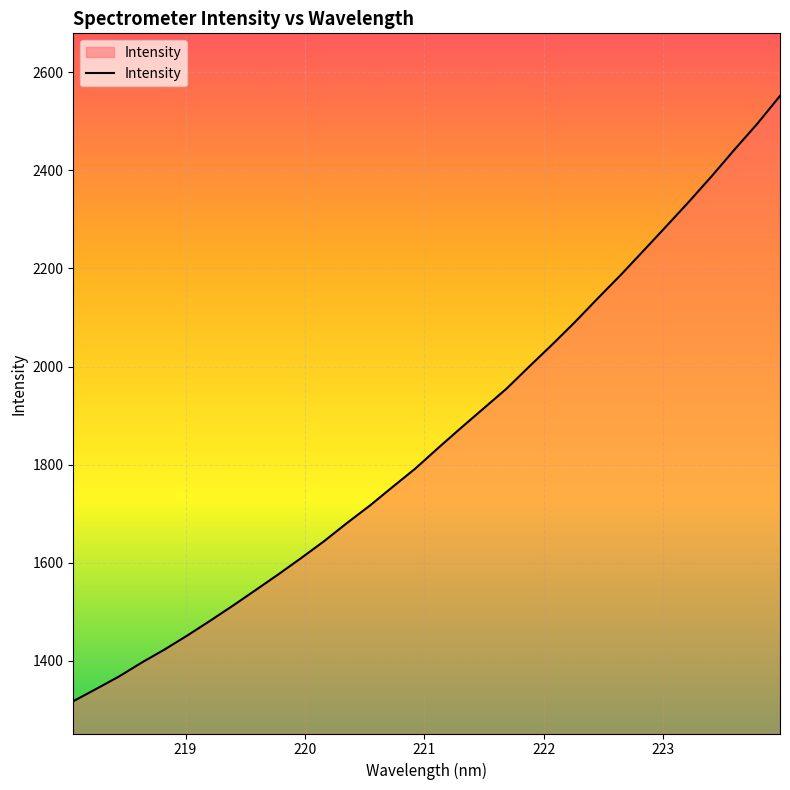

What is the minimum value shown in the chart?

1317.3